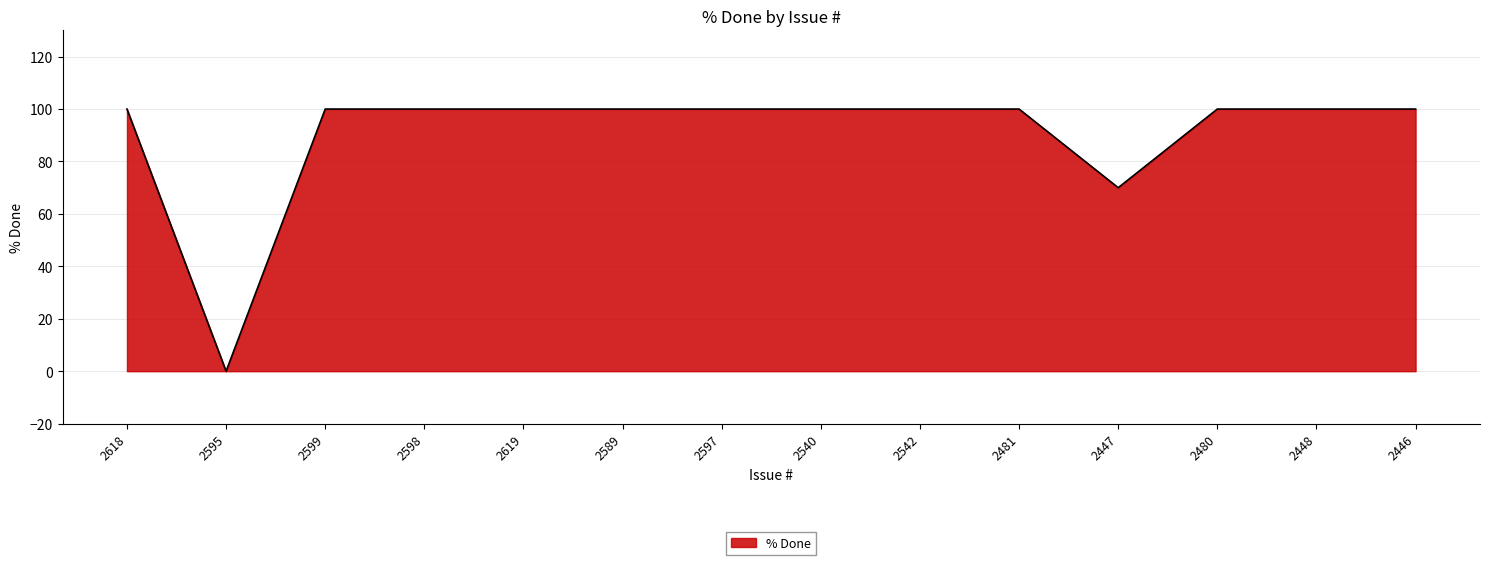

What is the sum of all values?

1270